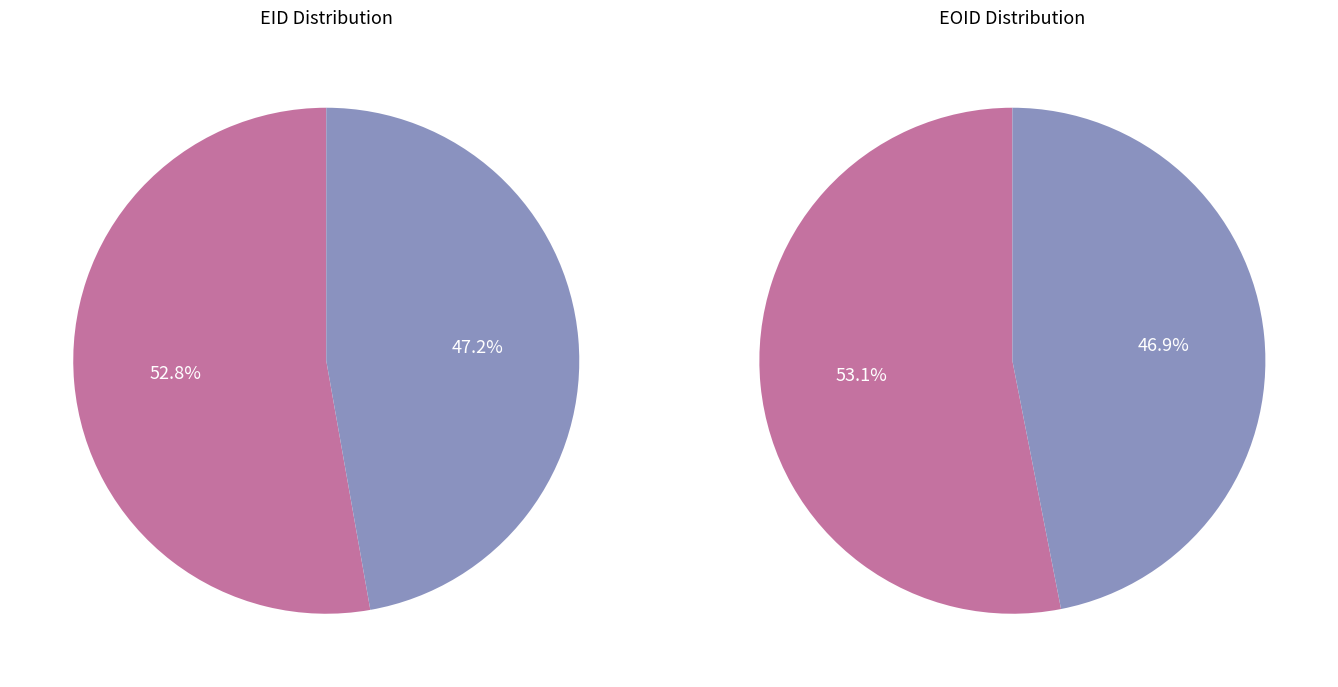

To the nearest percent, what is the average slice percentage?

50%